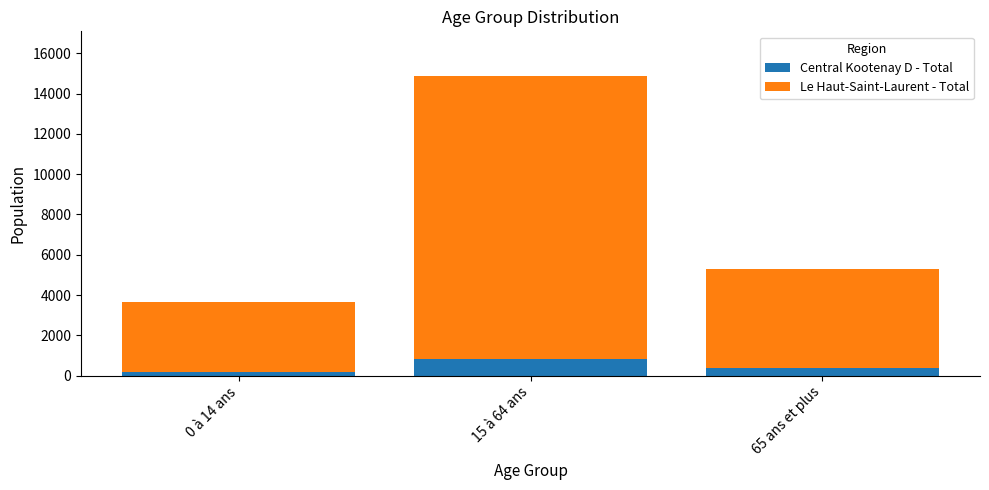

At which category is the sum across all series the highest?

15 à 64 ans